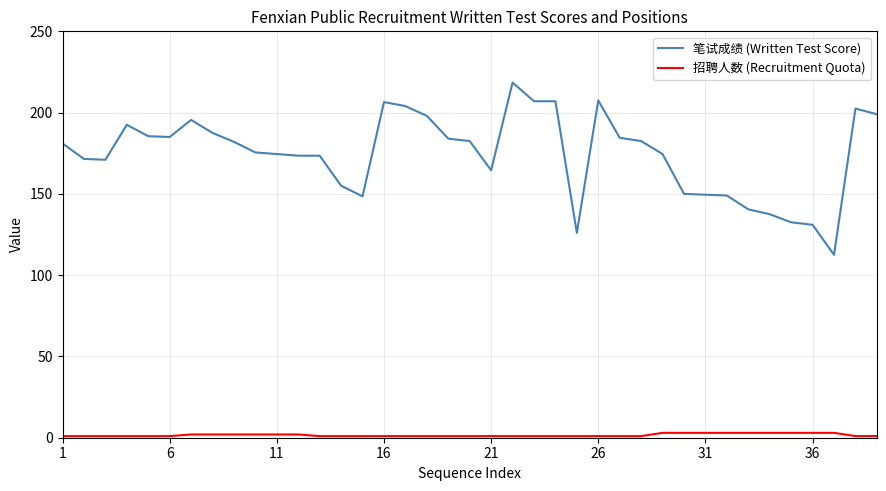

Which series has the largest range (max minus min)?

笔试成绩 (Written Test Score)